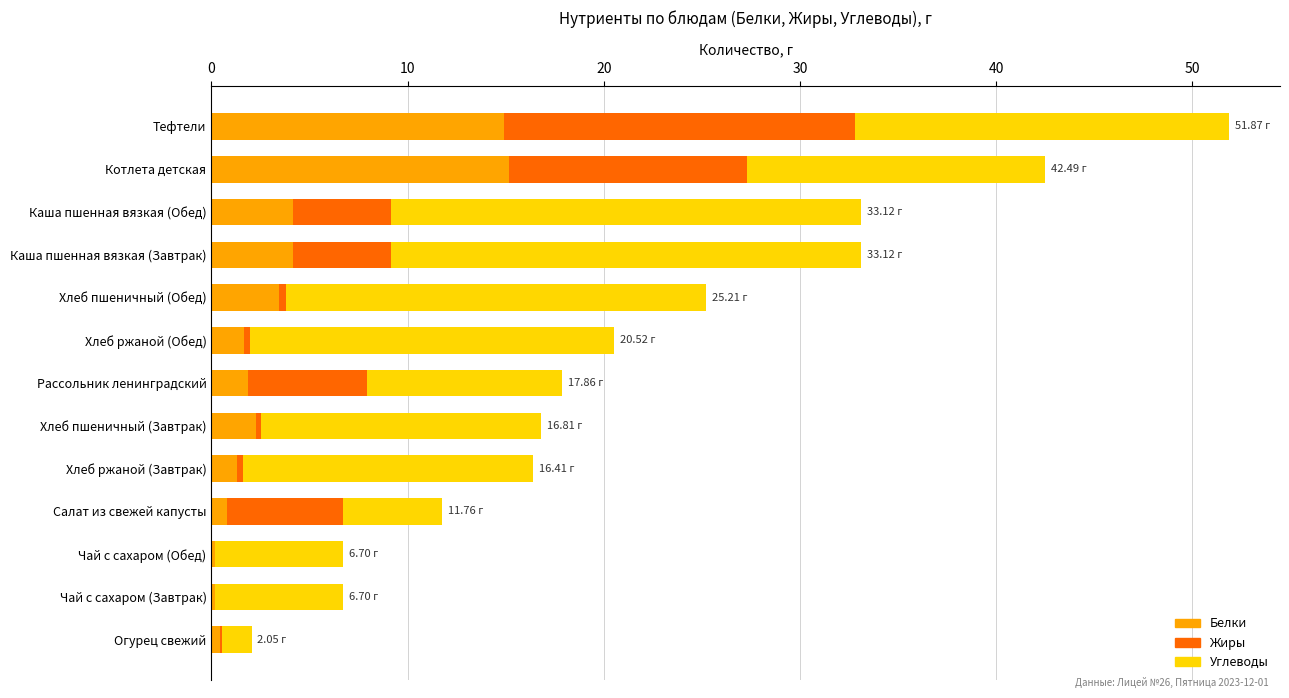

At which category is the sum across all series the highest?

Тефтели